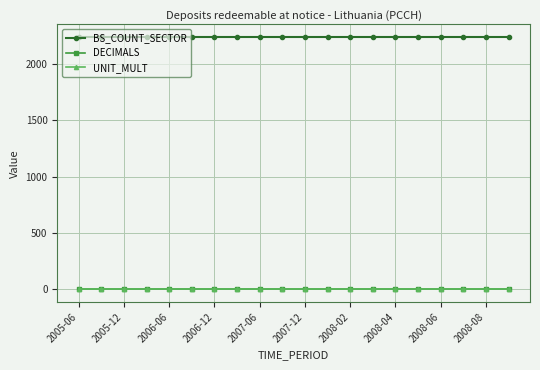

True or false: BS_COUNT_SECTOR and DECIMALS intersect in this chart.

False